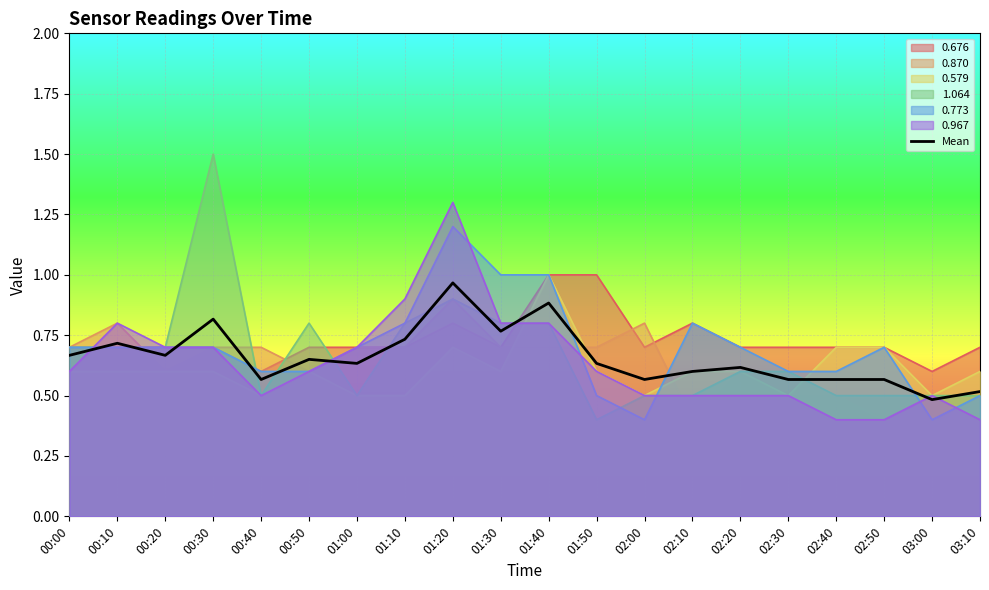

Rank the categories by value from lowest to highest.

03:00, 03:10, 00:40, 02:00, 02:30, 02:40, 02:50, 02:10, 02:20, 01:00, 01:50, 00:50, 00:00, 00:20, 00:10, 01:10, 01:30, 00:30, 01:40, 01:20